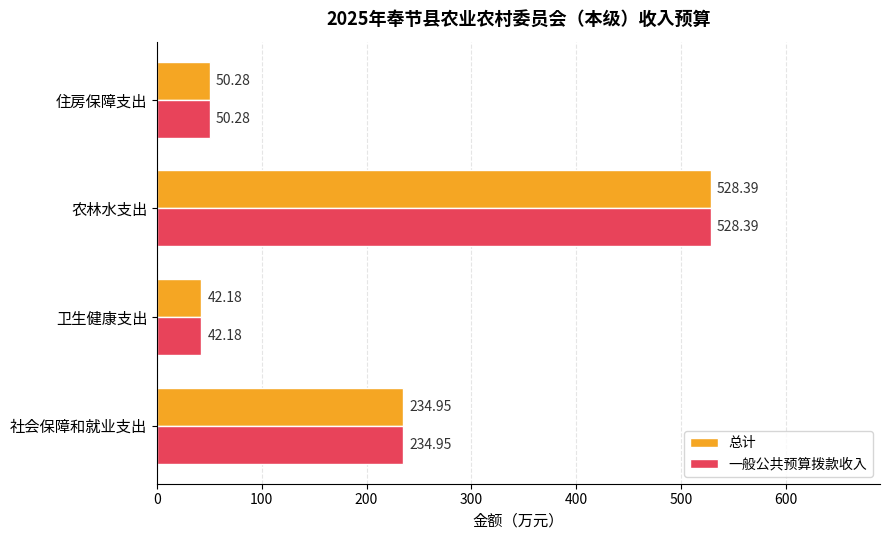

At how many categories does at least one series exceed 365?

1